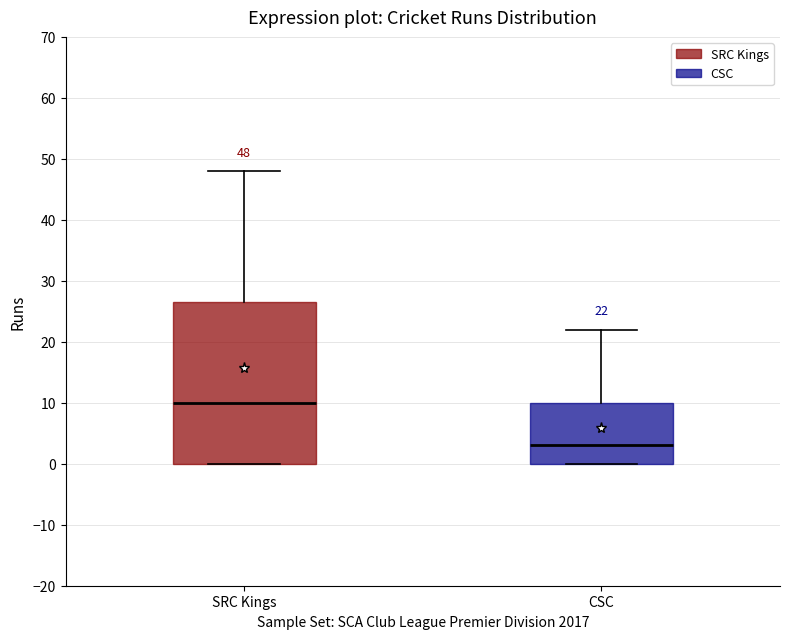

Comparing the boxes themselves (not the whiskers), which one is the tallest?

SRC Kings